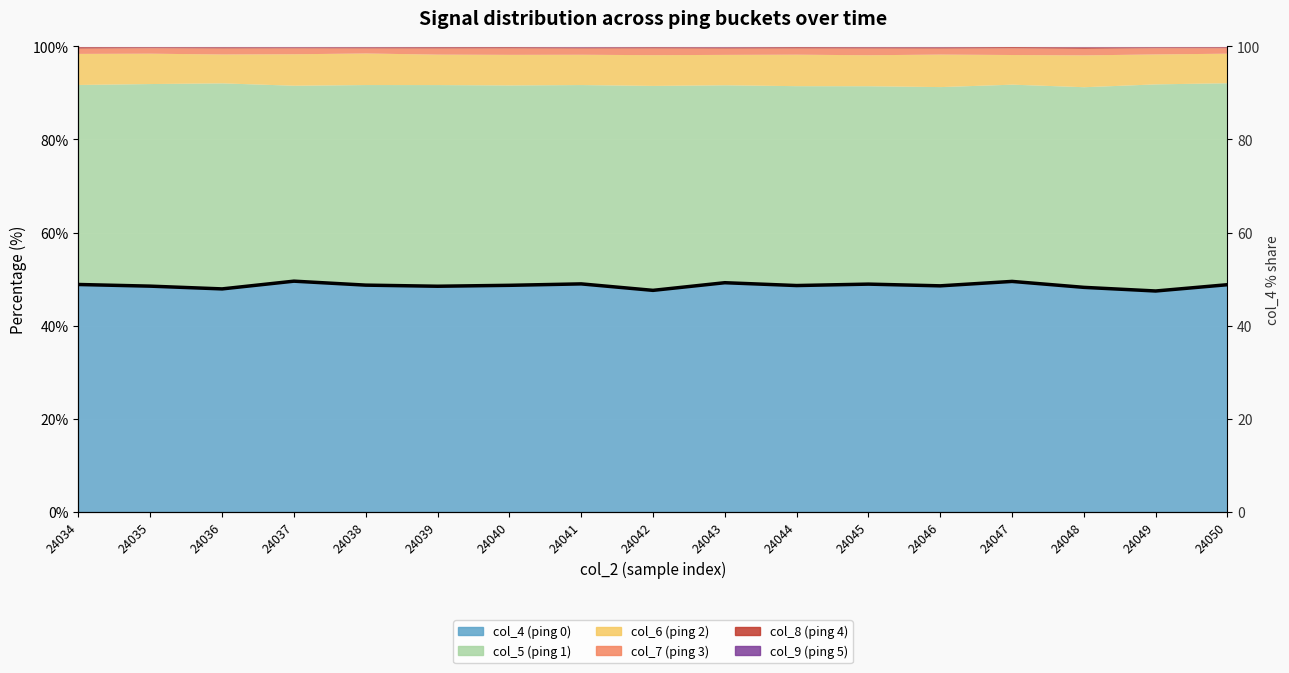

What is the value of the 15th point from the left?

48.2